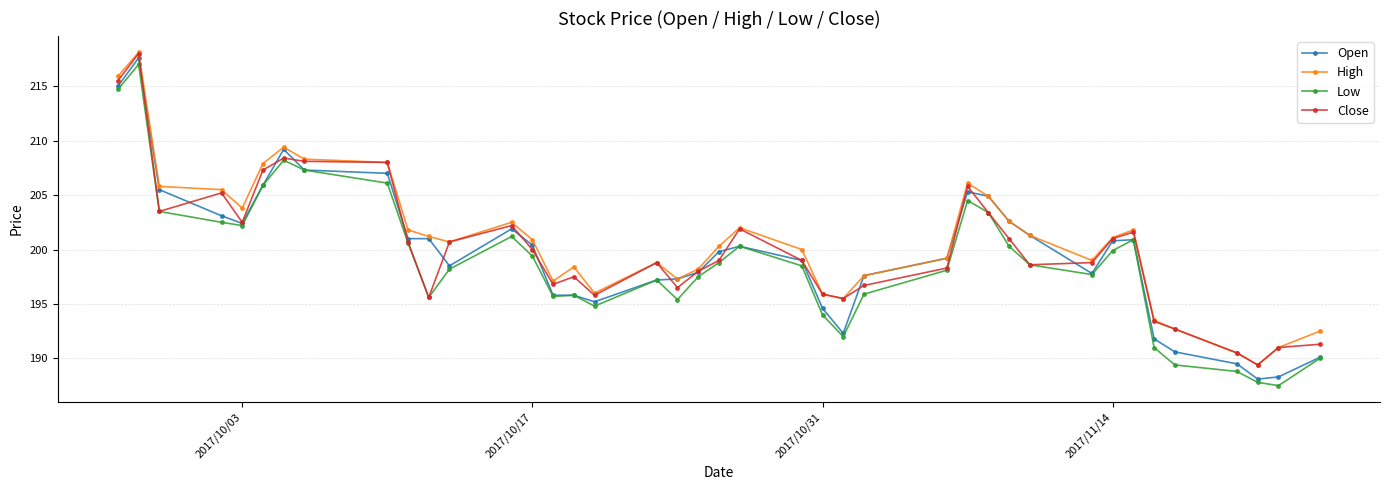

How many data points does each series have?

40